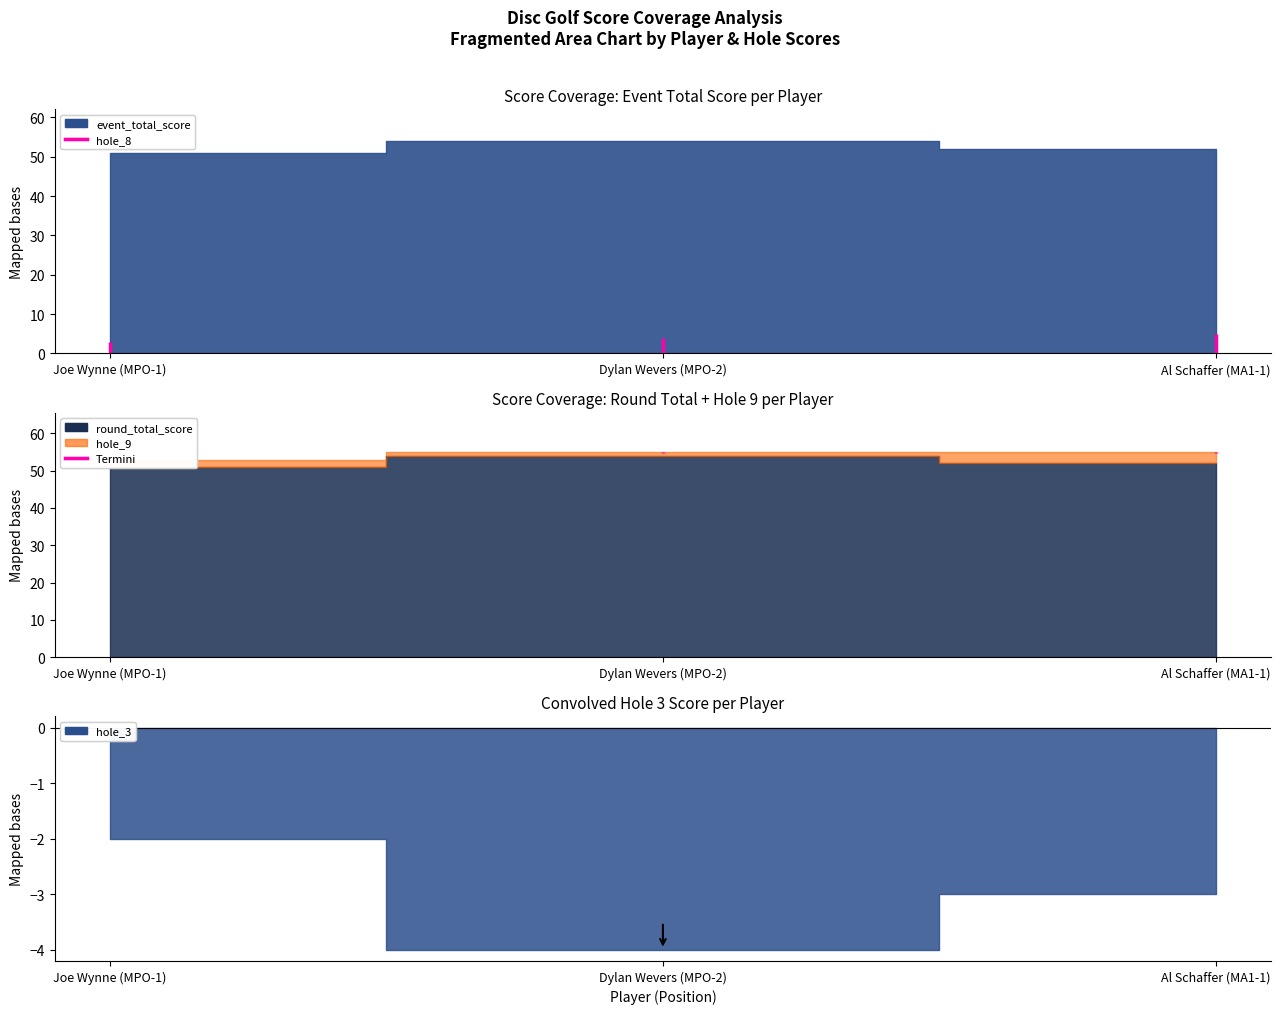

How many data points in round_total_score are above 52?

1